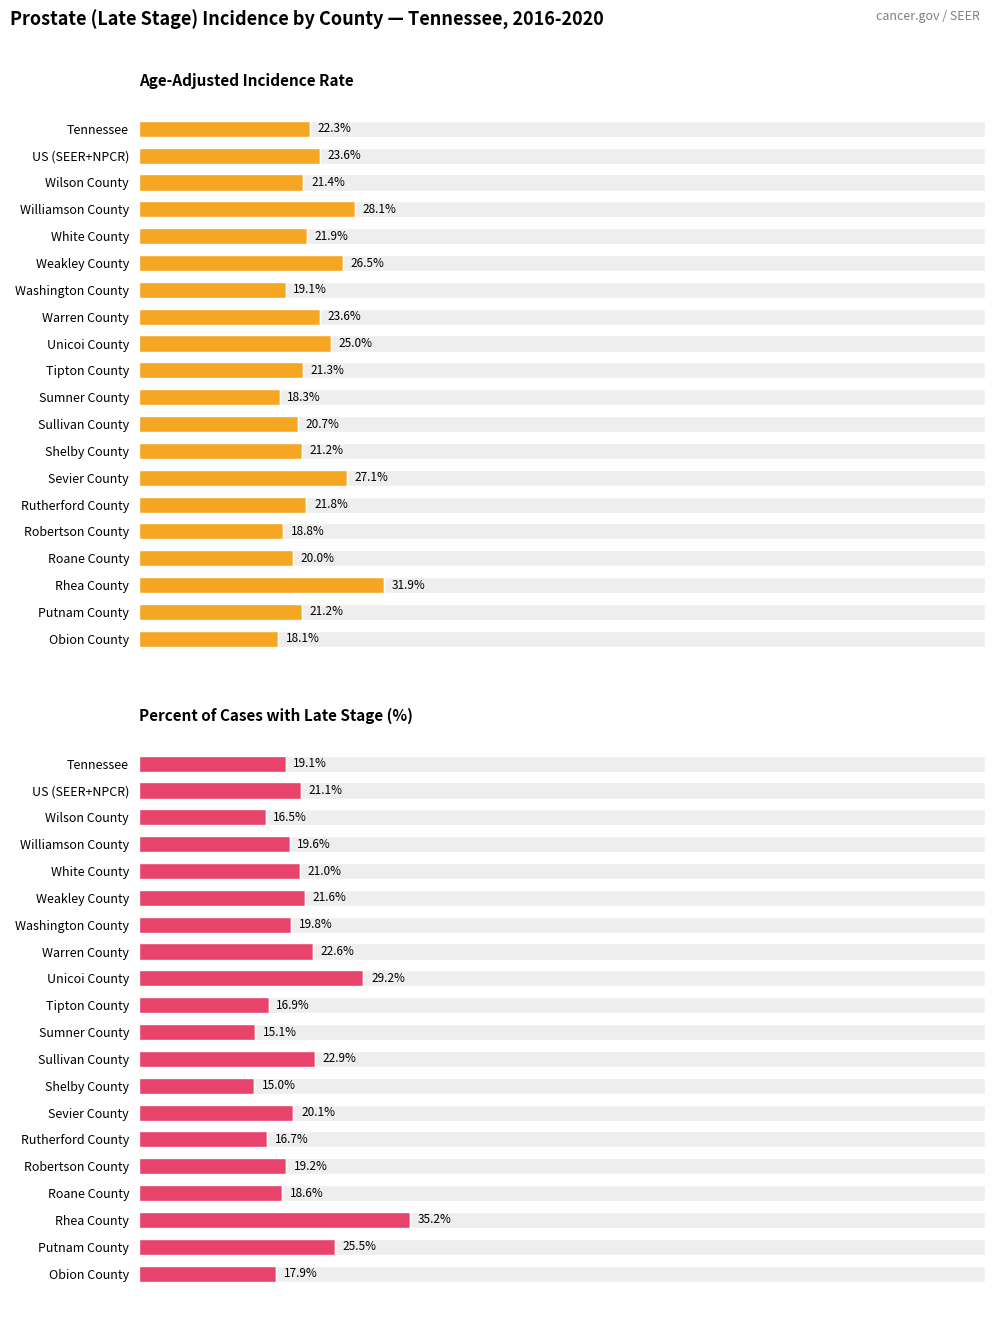

What is the value of the Percent of Cases with Late Stage (%) bar at the 3rd from the left?

16.5